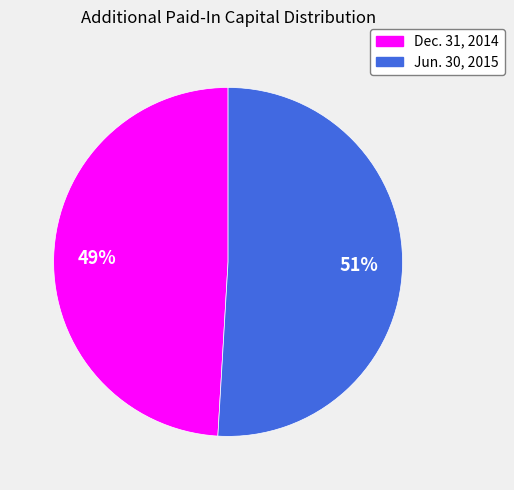

What is the ratio of the value at Jun. 30, 2015 to the value at Dec. 31, 2014?

1.0